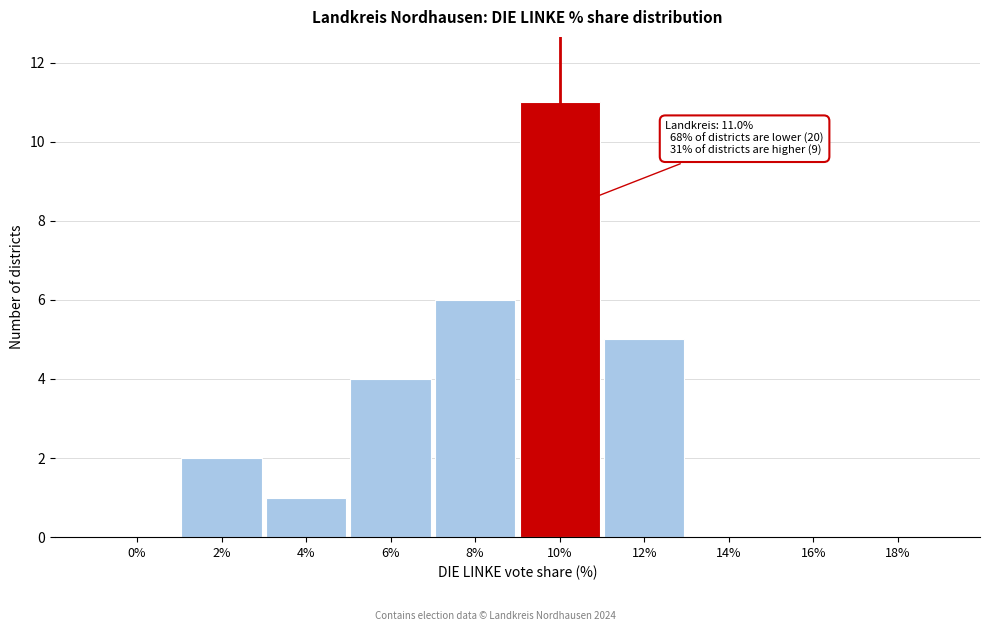

Reading right to left, list all the values displayed in this chart.

18%=0	16%=0	14%=0	12%=5	10%=11	8%=6	6%=4	4%=1	2%=2	0%=0